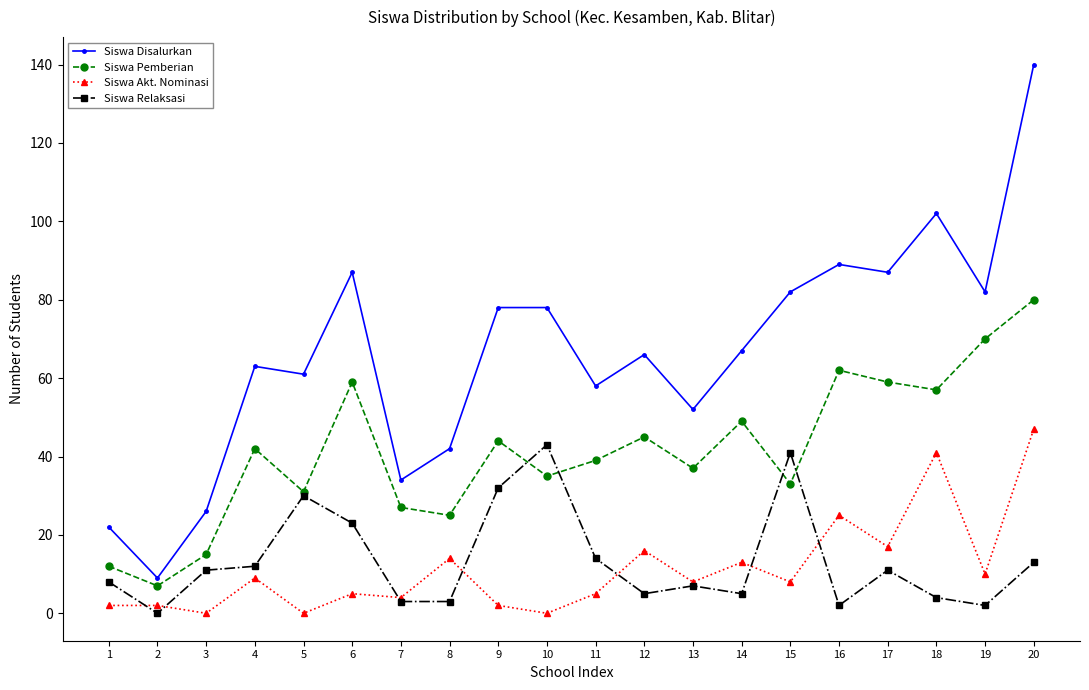

Which series ends up on top after the final intersection of Siswa Pemberian and Siswa Relaksasi?

Siswa Pemberian